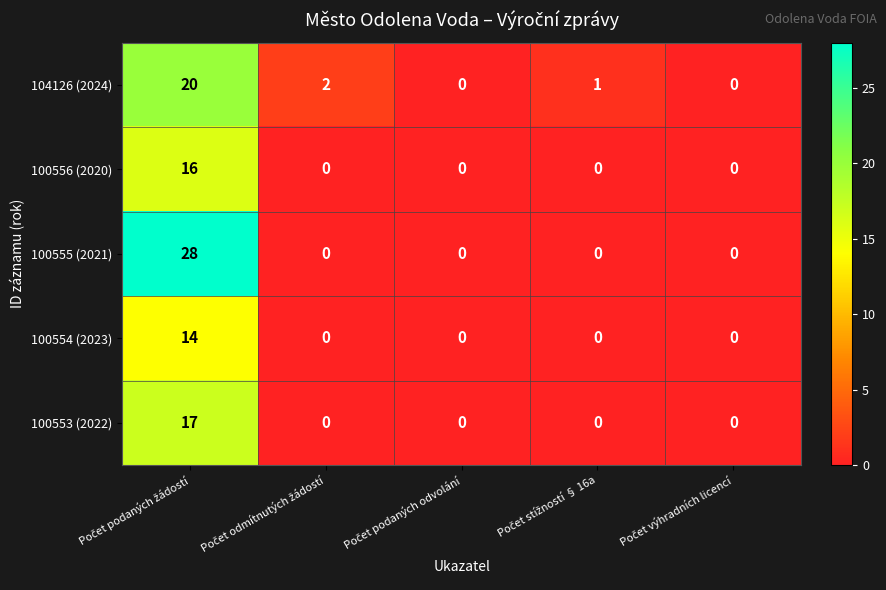

What is the difference between the maximum and minimum values in the 104126 (2024) series?

20